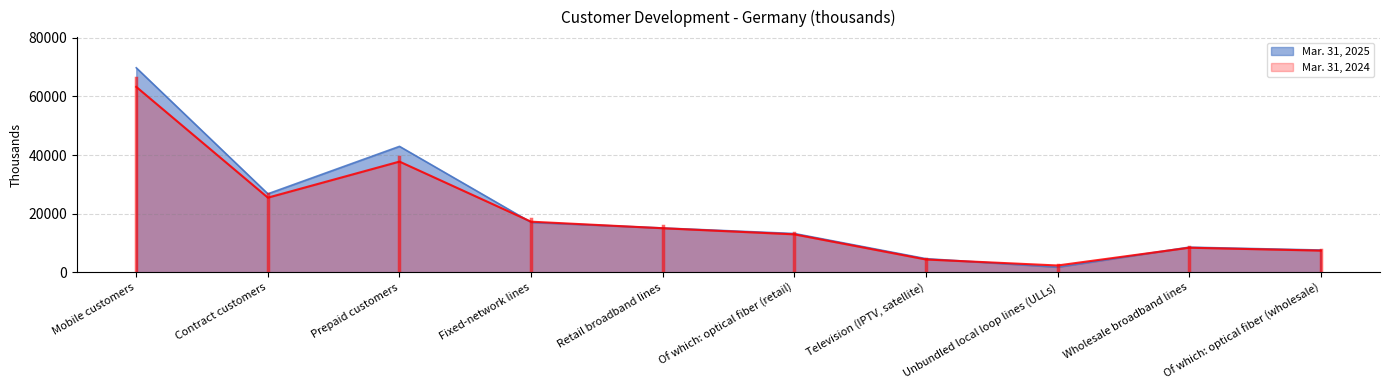

At Television (IPTV, satellite), list the series in order from largest to smallest.

Mar. 31, 2025, Mar. 31, 2024